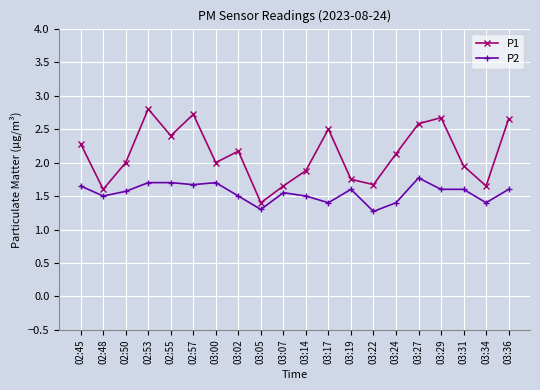

Which series has the largest total across all categories?

P1